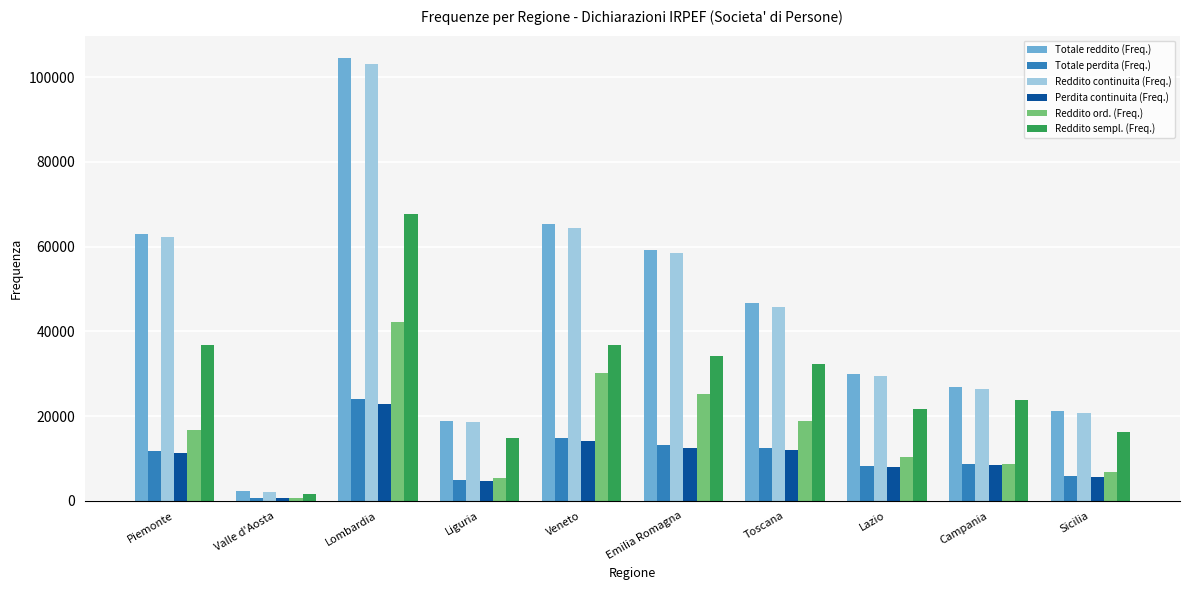

What is the difference between the highest and lowest values at Toscana?

34643